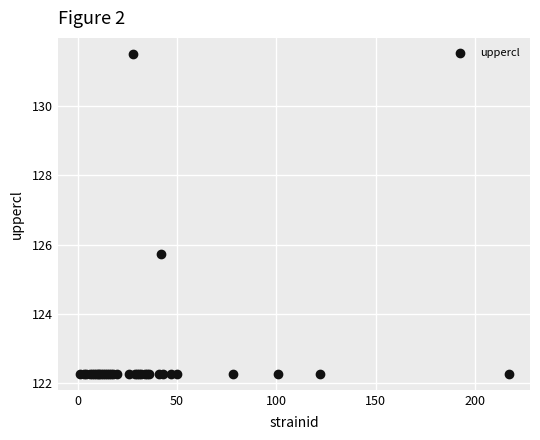

What Y value in the scatter plot is closest to 126?

125.7